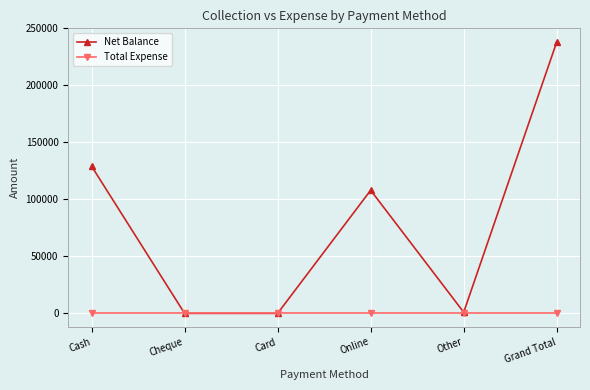

At which label does Net Balance first exceed 108000?

Cash